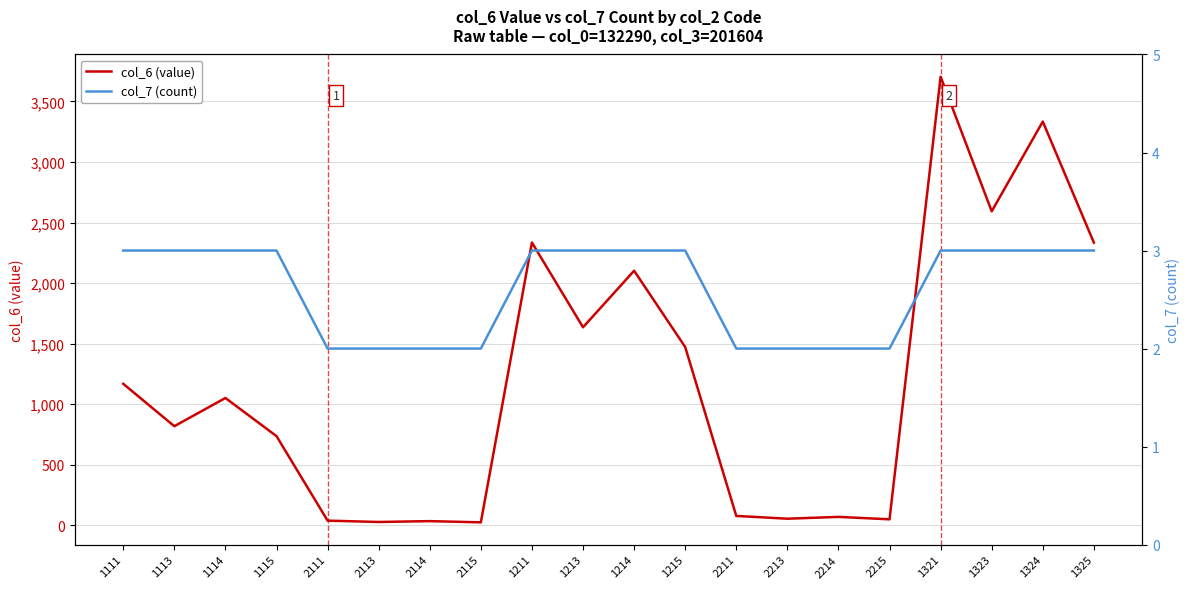

True or false: col_6 (value) and col_7 (count) intersect in this chart.

False